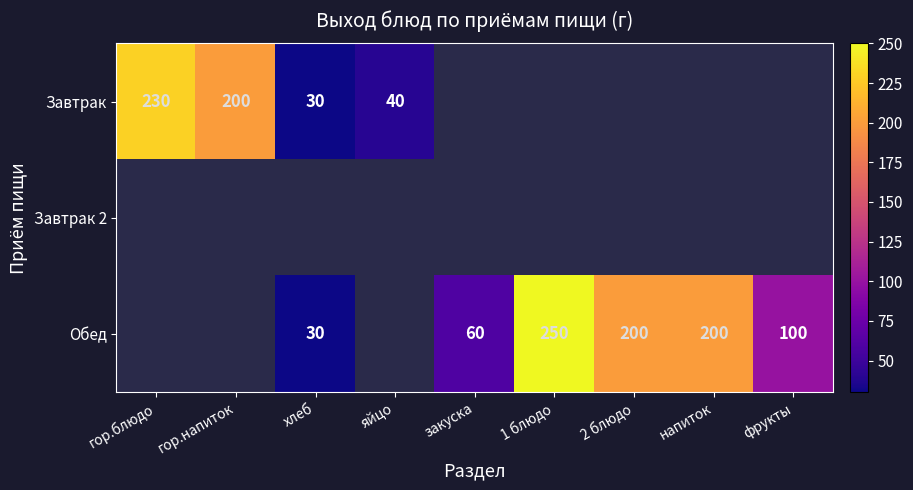

The value of Завтрак at хлеб is 15. True or false?

False